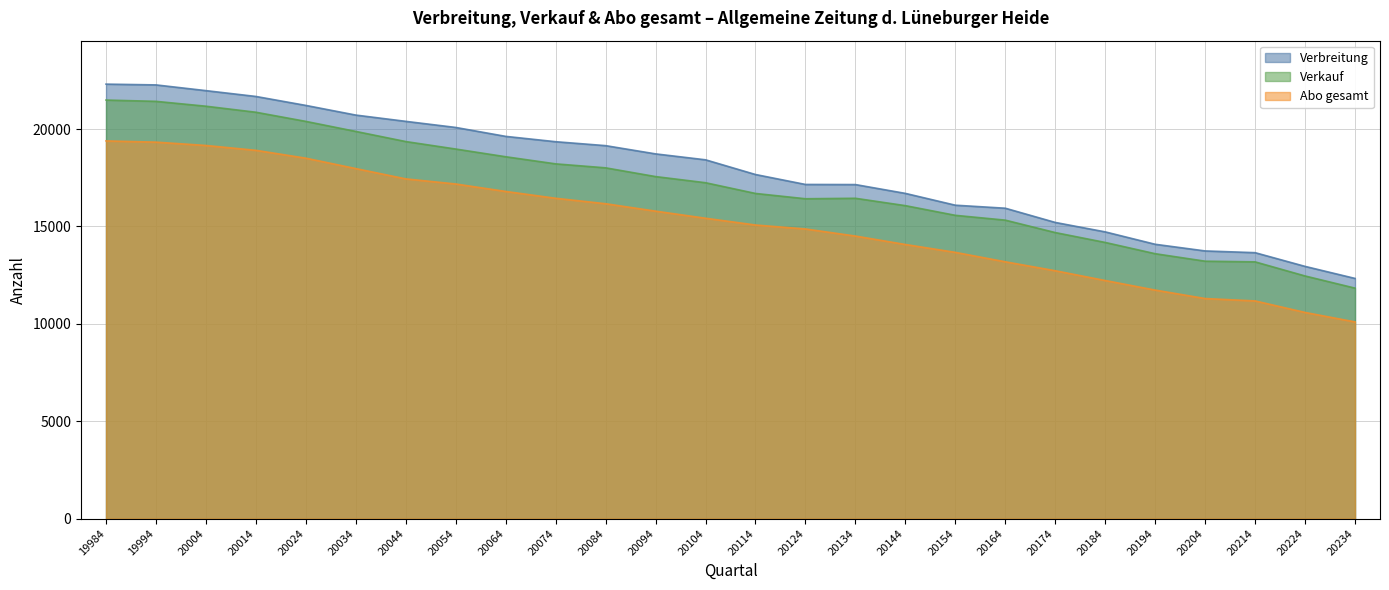

Where is the first local minimum for Verkauf?

20124